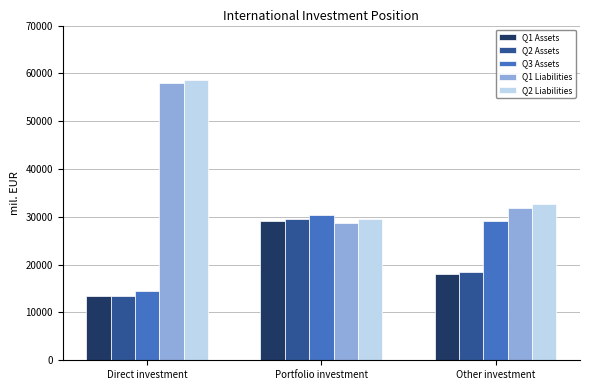

Where does the Q1 Liabilities series first go above 31828?

Direct investment